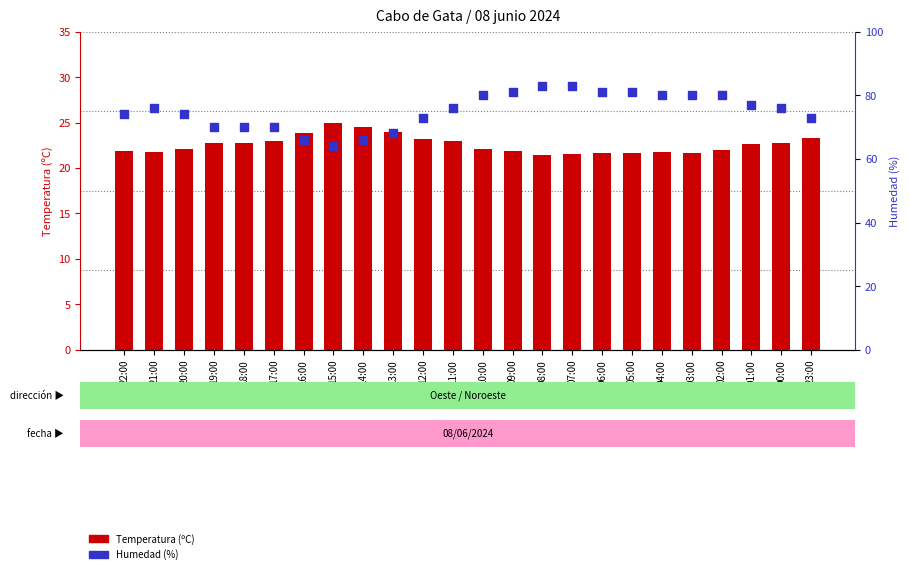

Which series has the largest Y range (max minus min)?

Humedad (%)